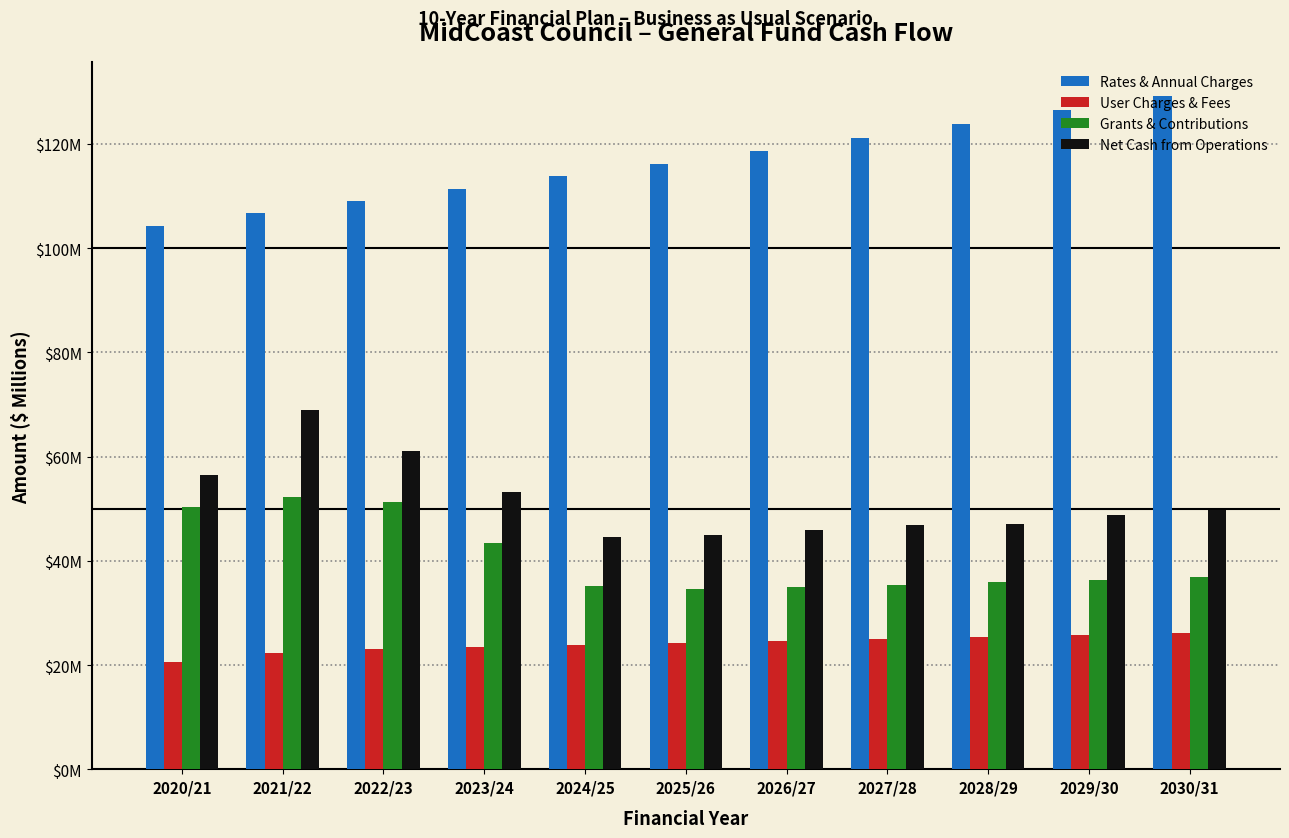

Does the chart contain any negative values?

No